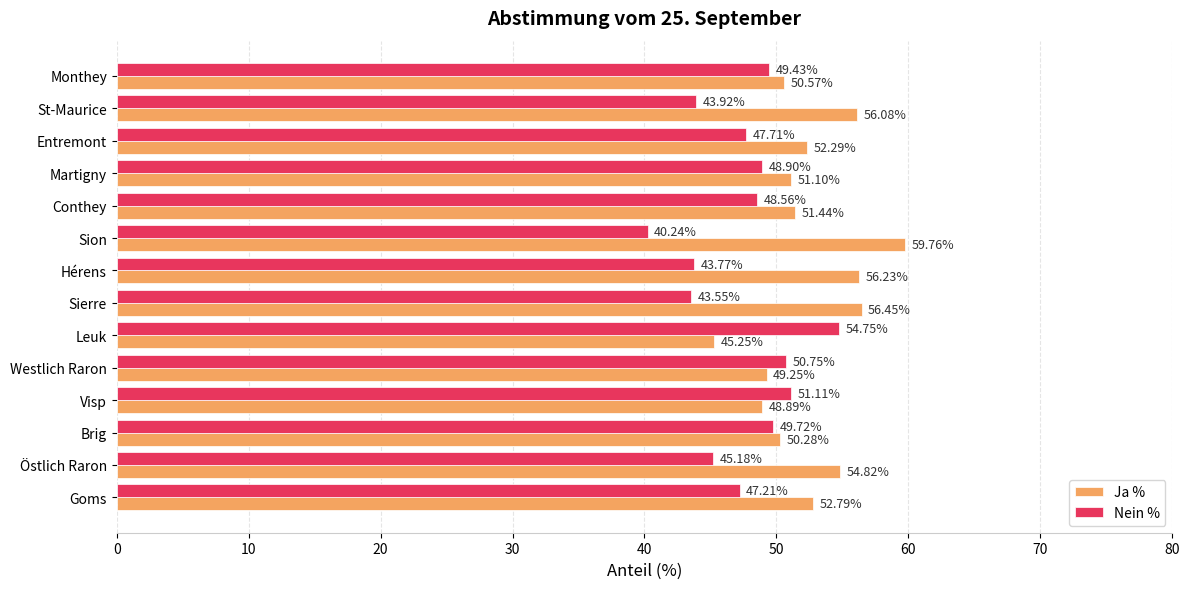

Which series has the largest total across all categories?

Ja %